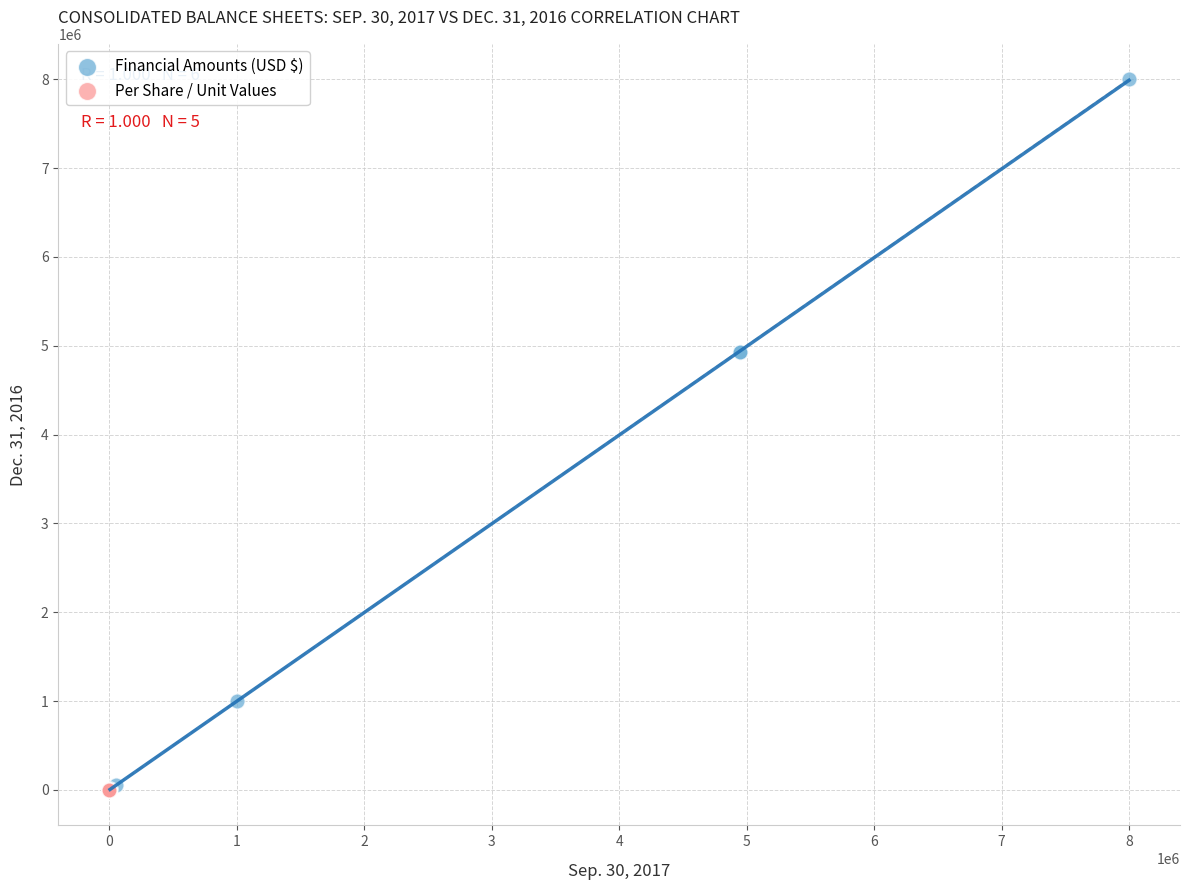

Which series has the widest spread of Y values?

Financial Amounts (USD $)